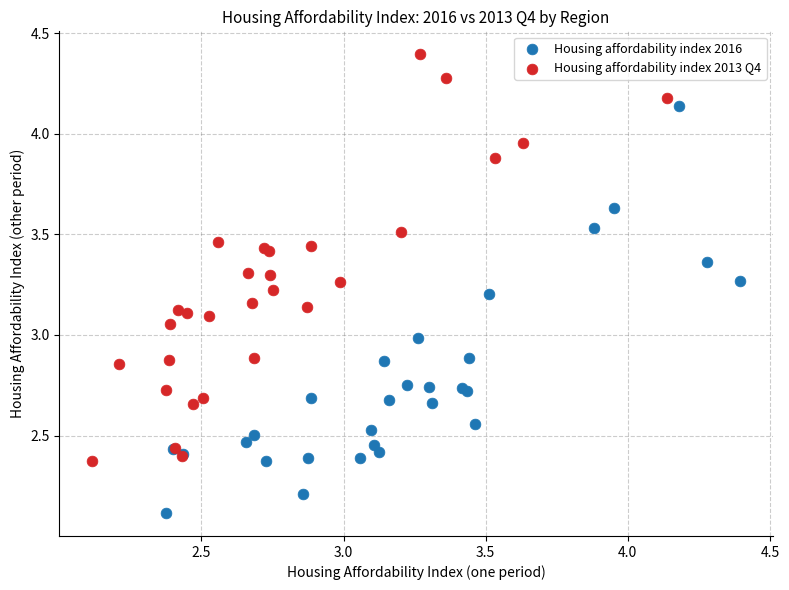

Which series contains the lowest Y value?

Housing affordability index 2016